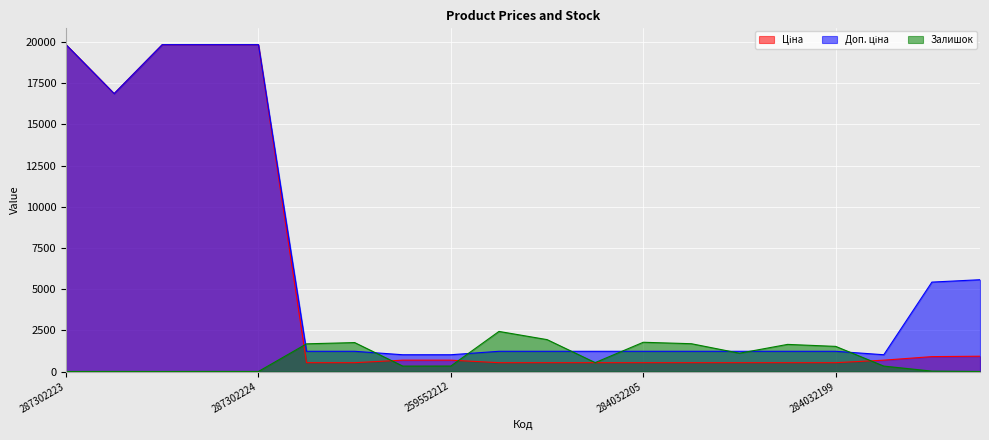

True or false: Доп. ціна and Ціна cross at least once.

False